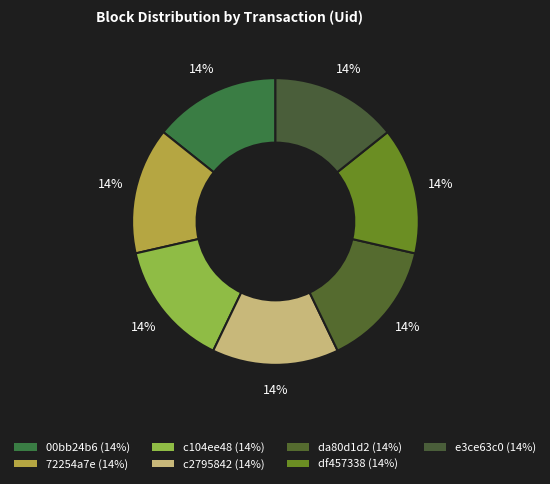

Which category has the biggest portion of the pie?

00bb24b6